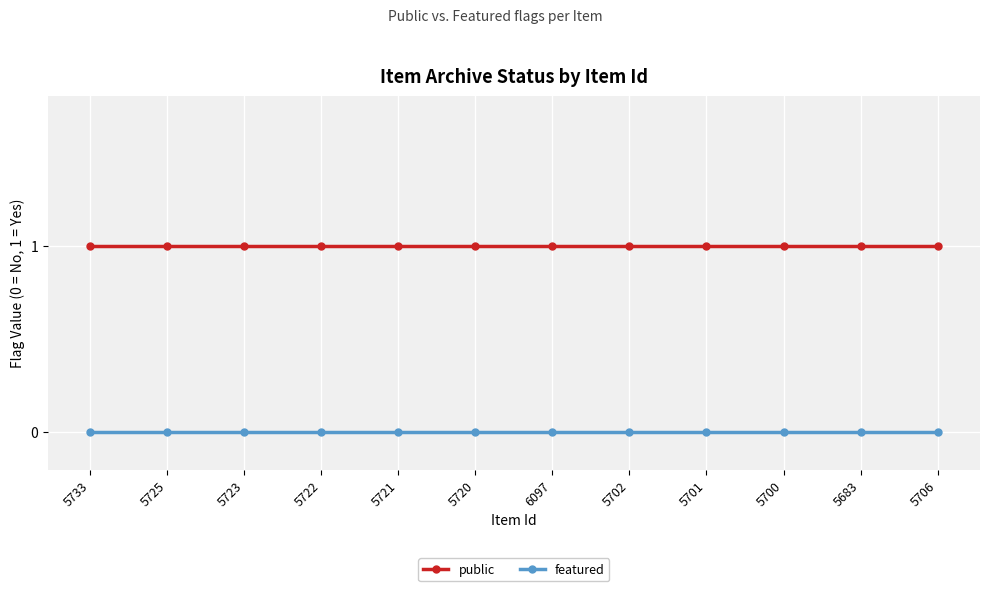

Reading left to right, list all the values displayed in this chart.

public: 5733=1	5725=1	5723=1	5722=1	5721=1	5720=1	6097=1	5702=1	5701=1	5700=1	5683=1	5706=1
featured: 5733=0	5725=0	5723=0	5722=0	5721=0	5720=0	6097=0	5702=0	5701=0	5700=0	5683=0	5706=0